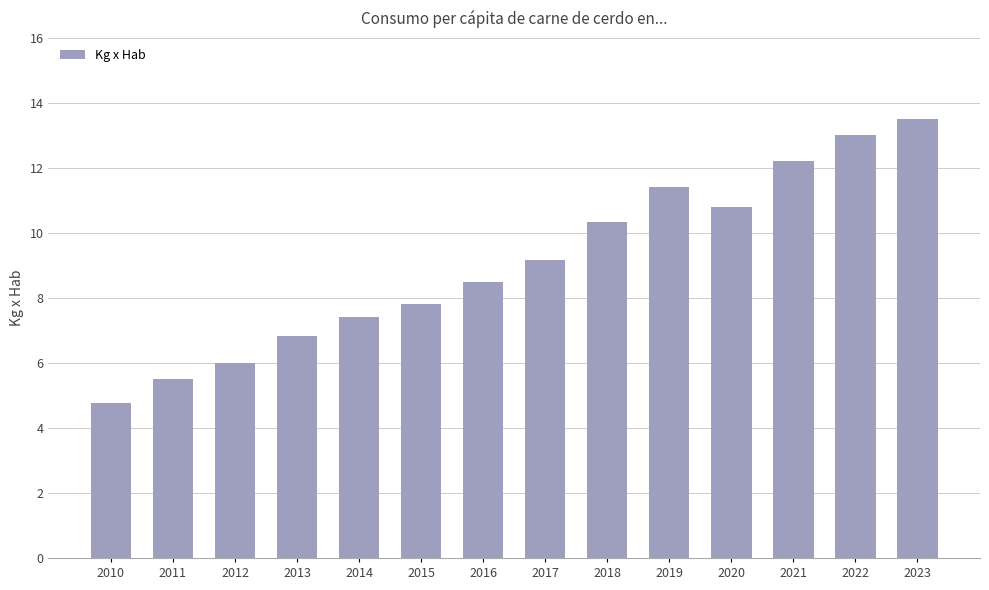

Which has a higher value, 2013 or 2019?

2019